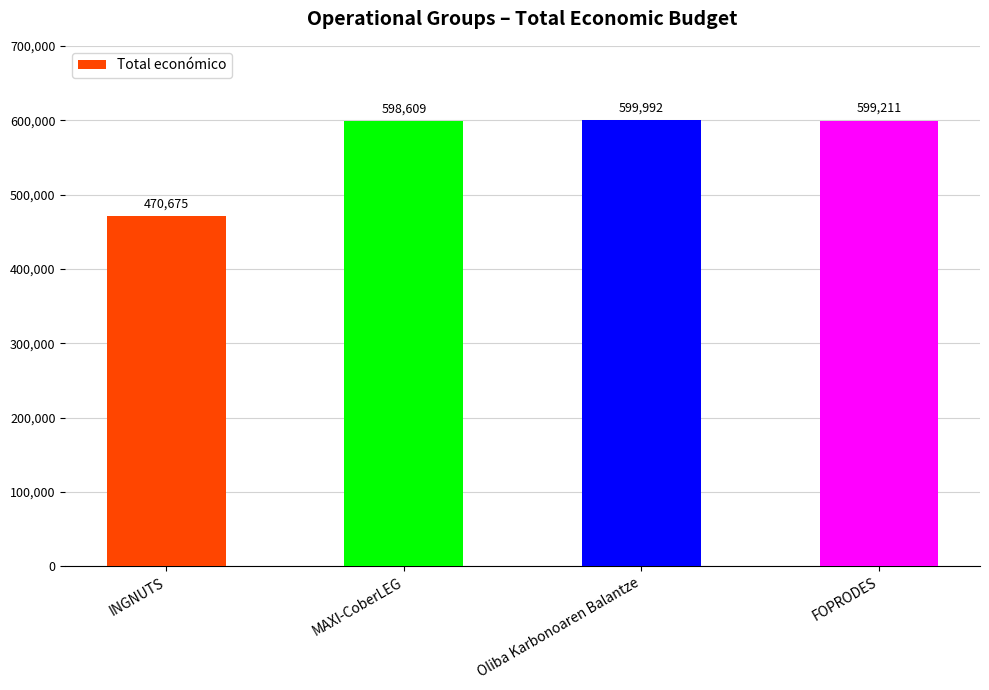

Between Oliba Karbonoaren Balantze and INGNUTS, which is larger?

Oliba Karbonoaren Balantze